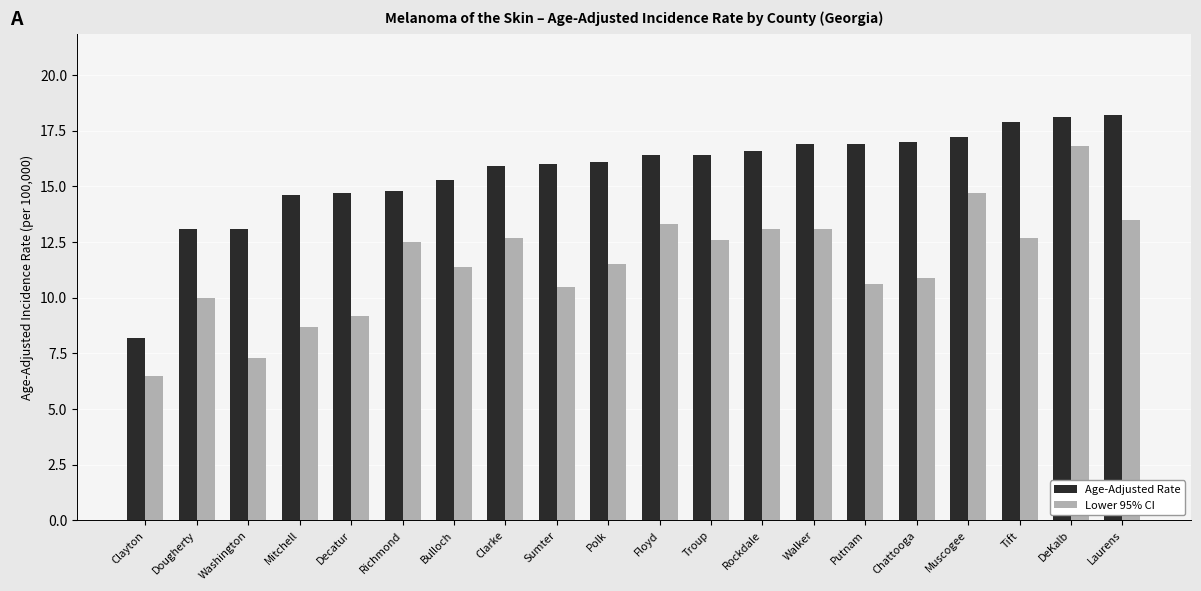

Rank the series by their average value, from highest to lowest.

Age-Adjusted Rate, Lower 95% CI